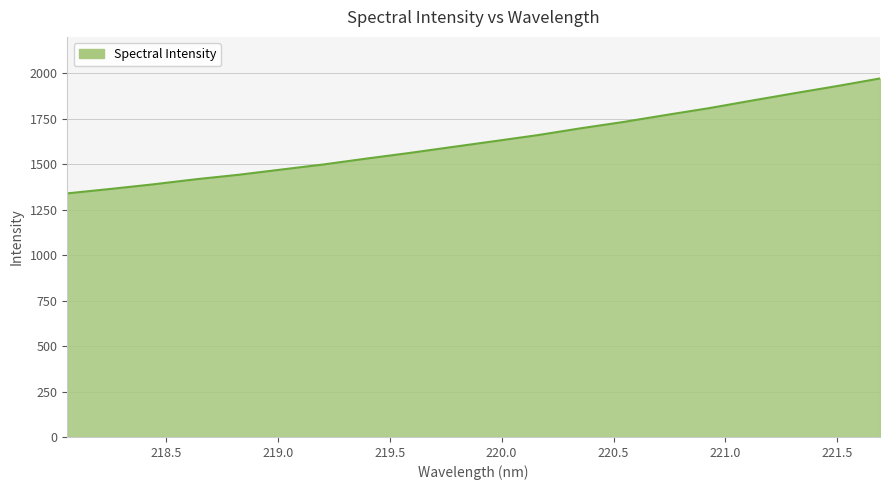

What is the difference between the maximum and minimum values?

631.9